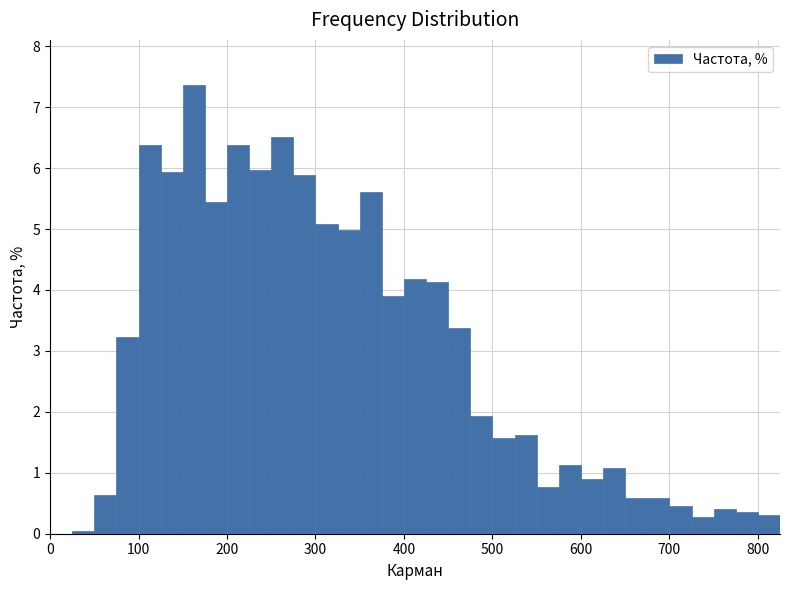

Read against the x-axis, roughly where is the centre of the tallest bar?

160